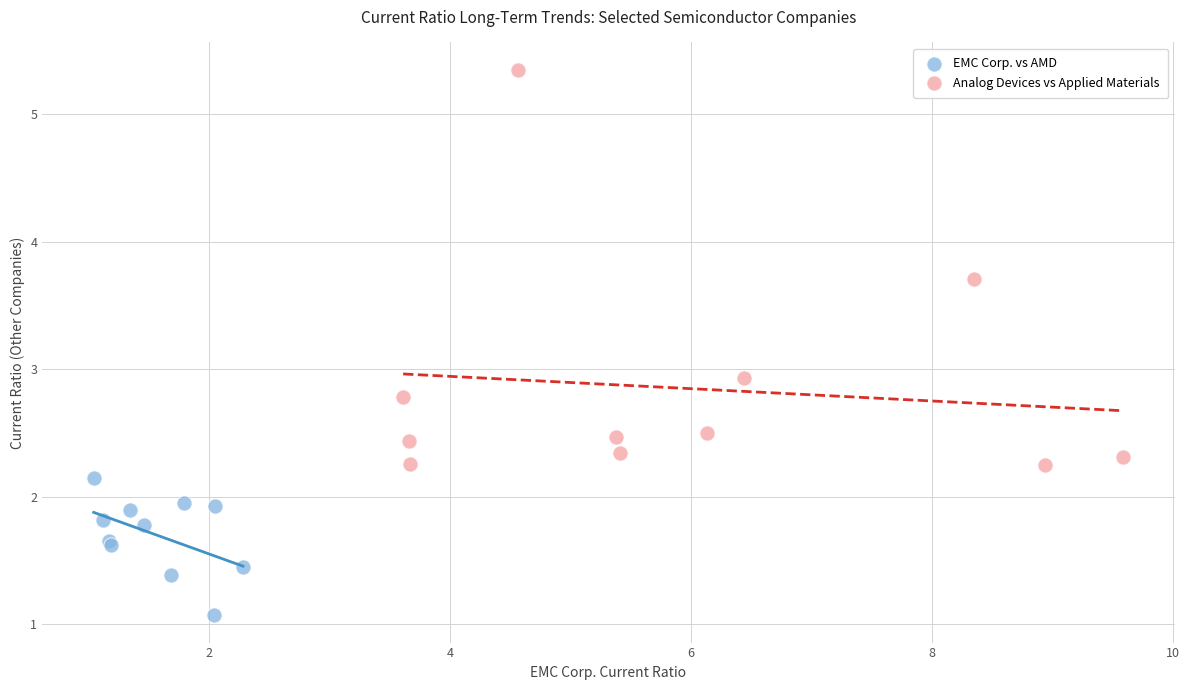

Which series contains the highest Y value?

Analog Devices vs Applied Materials